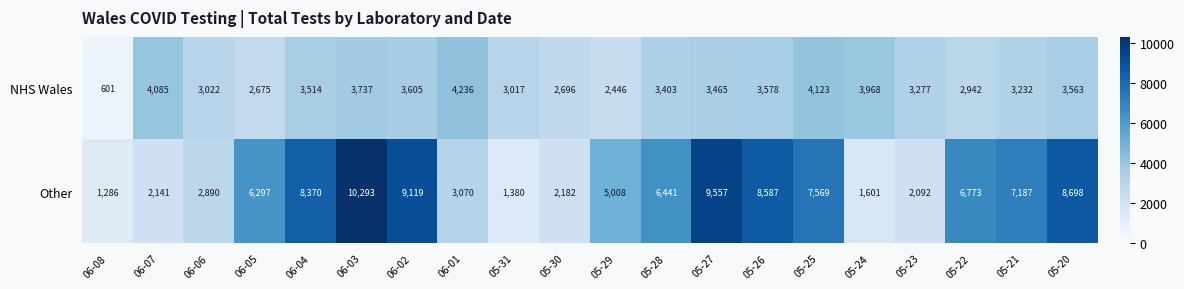

Between 06-08 and 05-25, which series saw the biggest shift?

Other